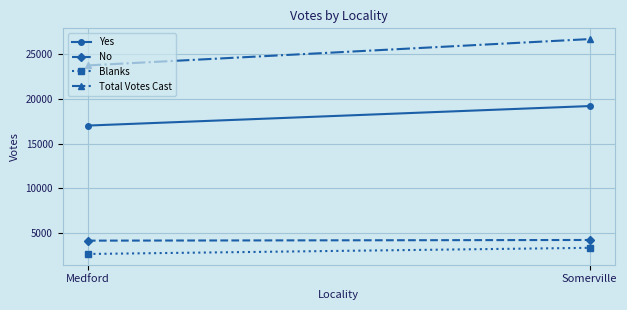

At Somerville, list the series in order from largest to smallest.

Total Votes Cast, Yes, No, Blanks